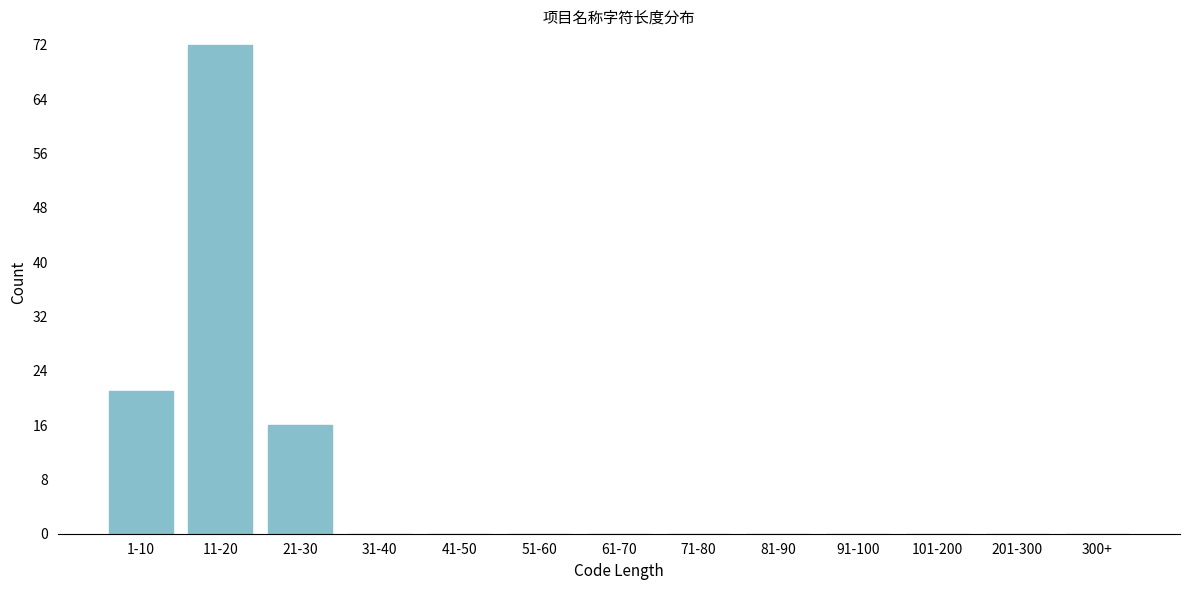

Reading left to right, transcribe all the data shown in this chart.

1-10=21	11-20=72	21-30=16	31-40=0	41-50=0	51-60=0	61-70=0	71-80=0	81-90=0	91-100=0	101-200=0	201-300=0	300+=0